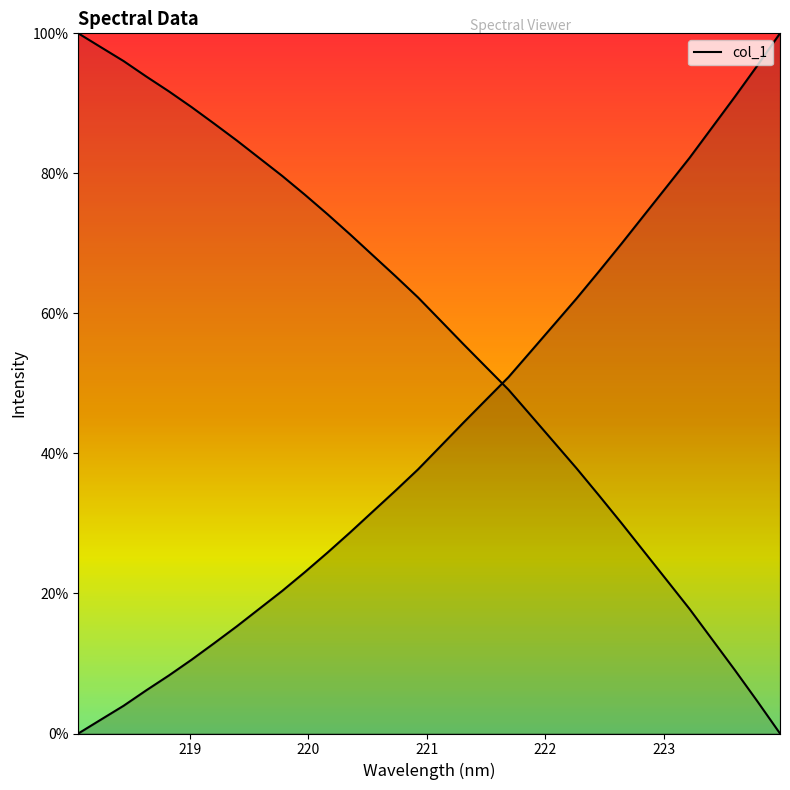

Read the value at 222.0721.

0.6